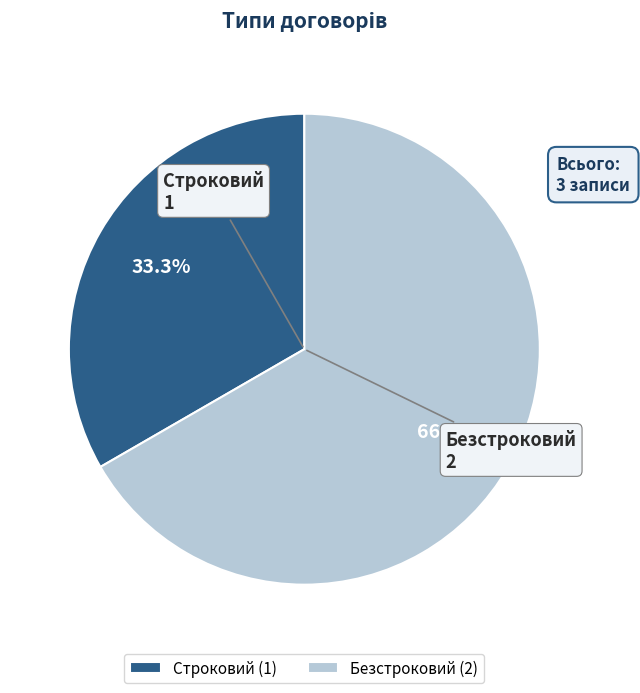

Count the number of slices in the pie.

2